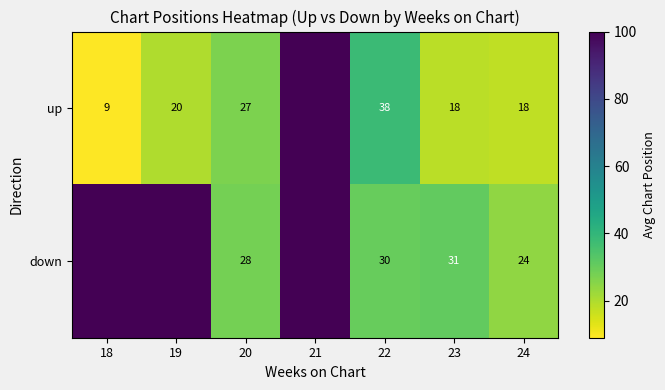

At 24, list the series in order from smallest to largest.

up, down